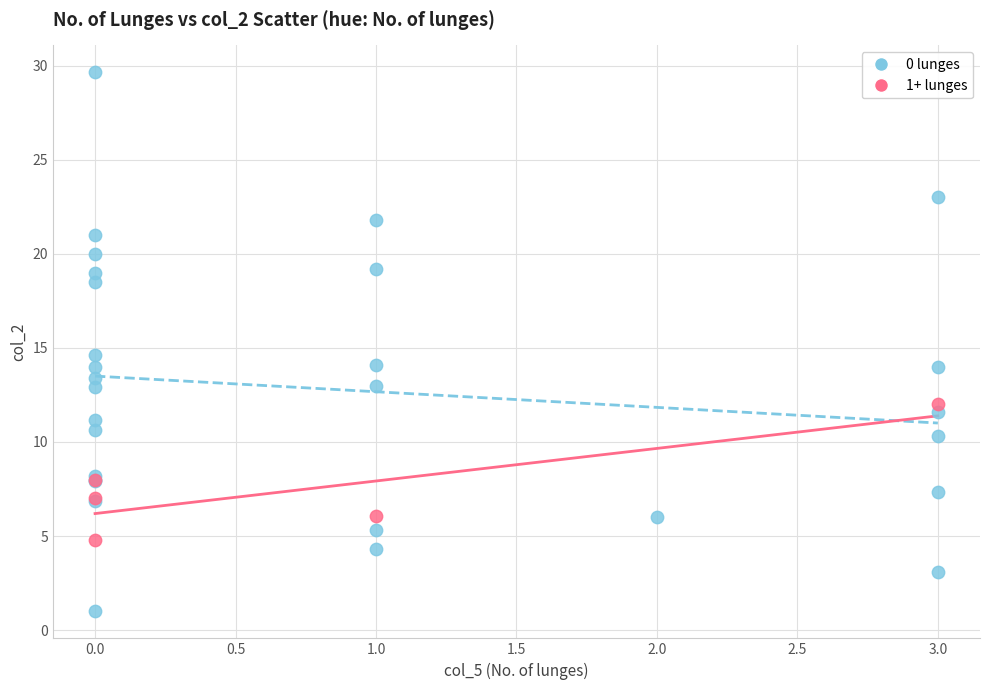

Which series contains the highest Y value?

0 lunges